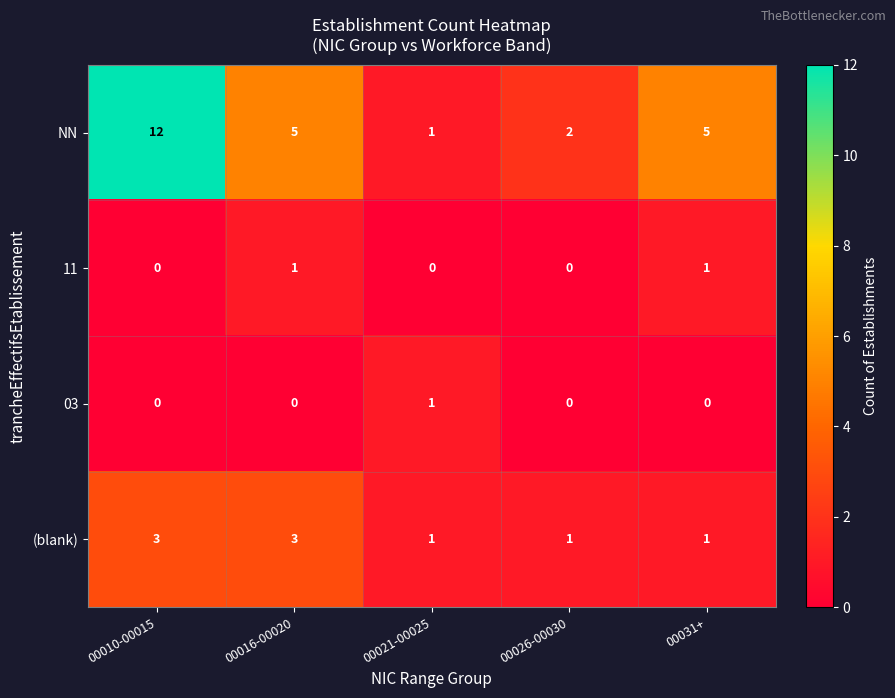

At which label does 03 reach its peak?

00021-00025